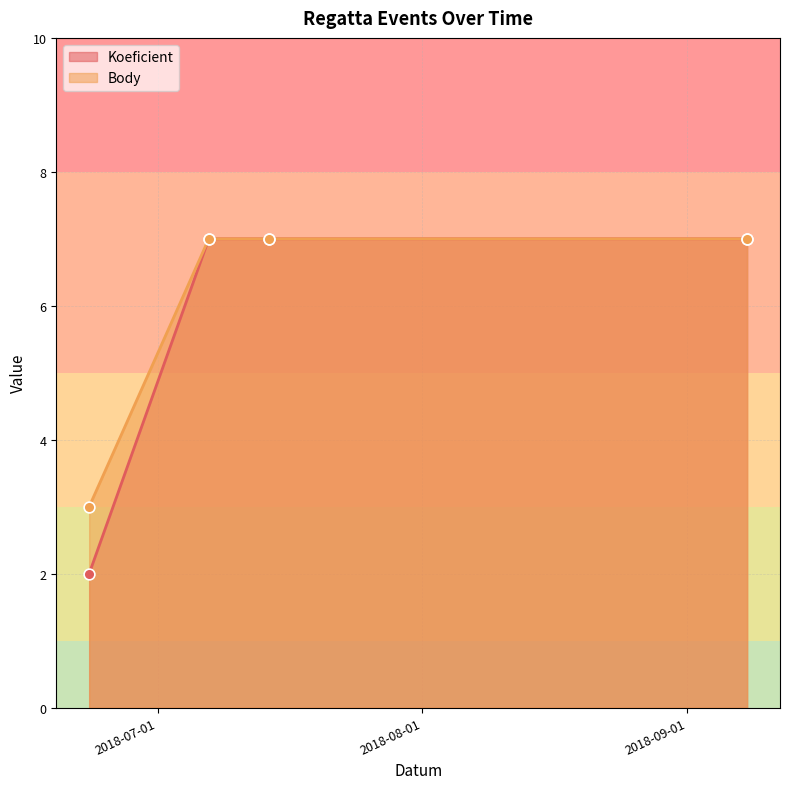

Which series has the largest total across all categories?

Body